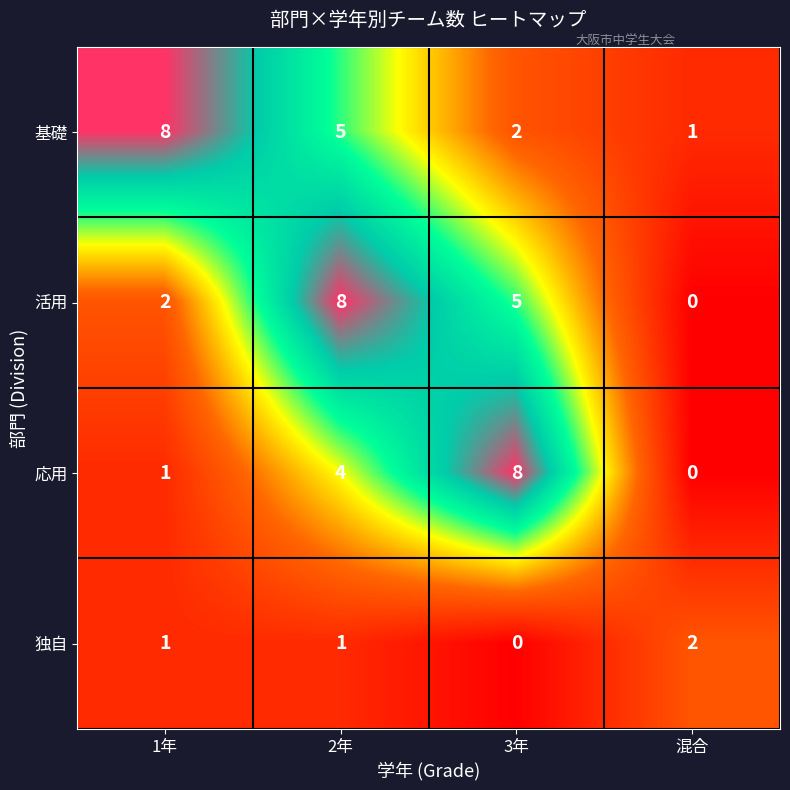

How many 基礎 values are between 2 and 8?

3